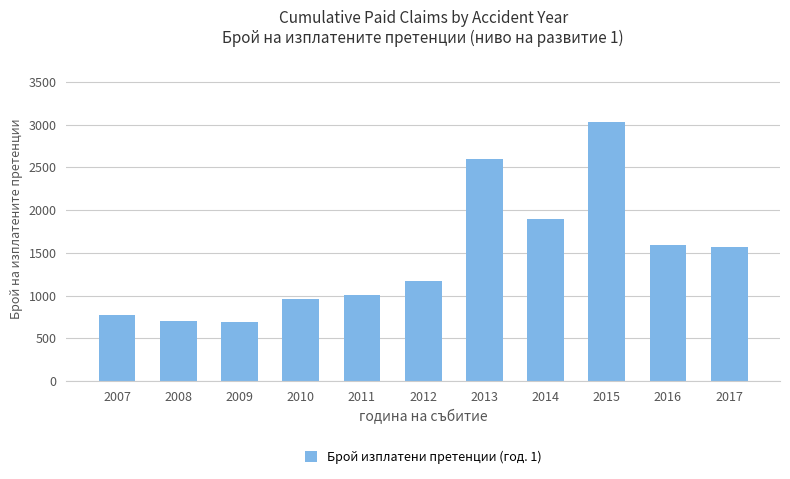

How many categories are shown in the chart?

11